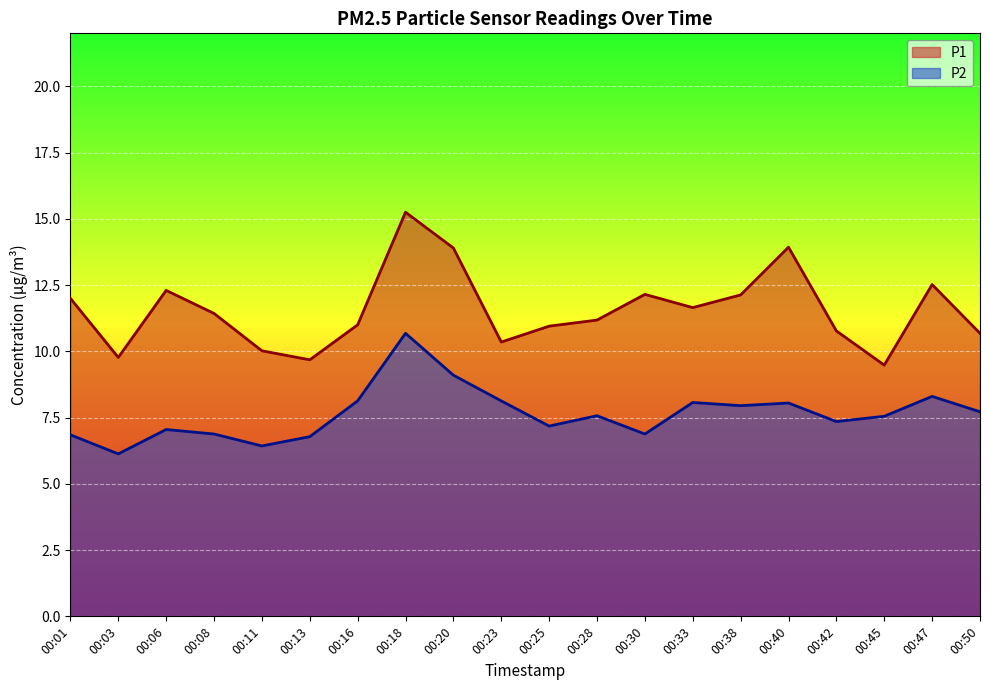

How many lines are shown in the chart?

2